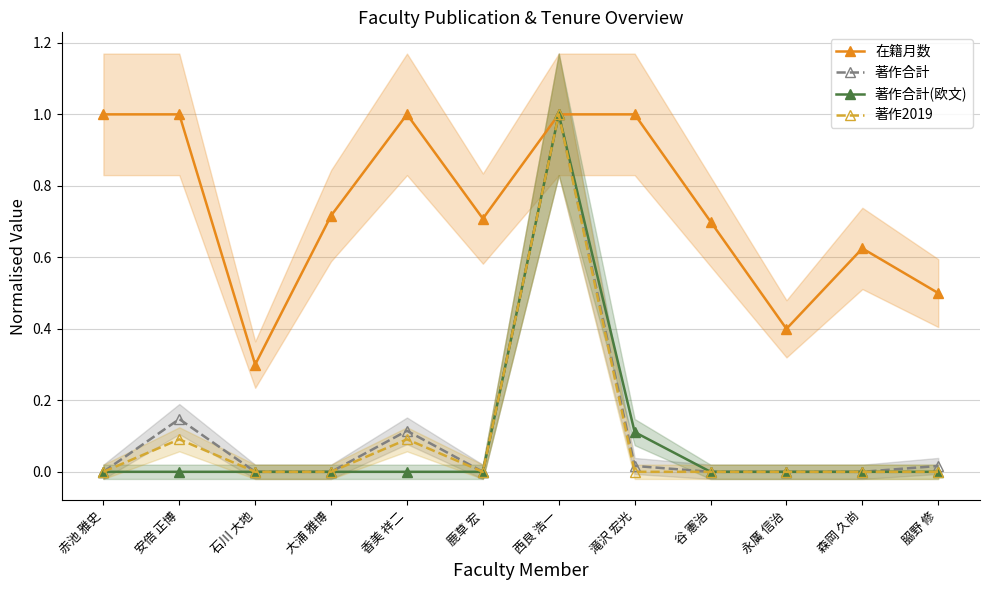

Rank the categories by 著作合計 value from lowest to highest.

赤池 雅史, 石川 大地, 大浦 雅博, 鹿草 宏, 谷 憲治, 永廣 信治, 森岡 久尚, 滝沢 宏光, 𦚰野 修, 香美 祥二, 安倍 正博, 西良 浩一